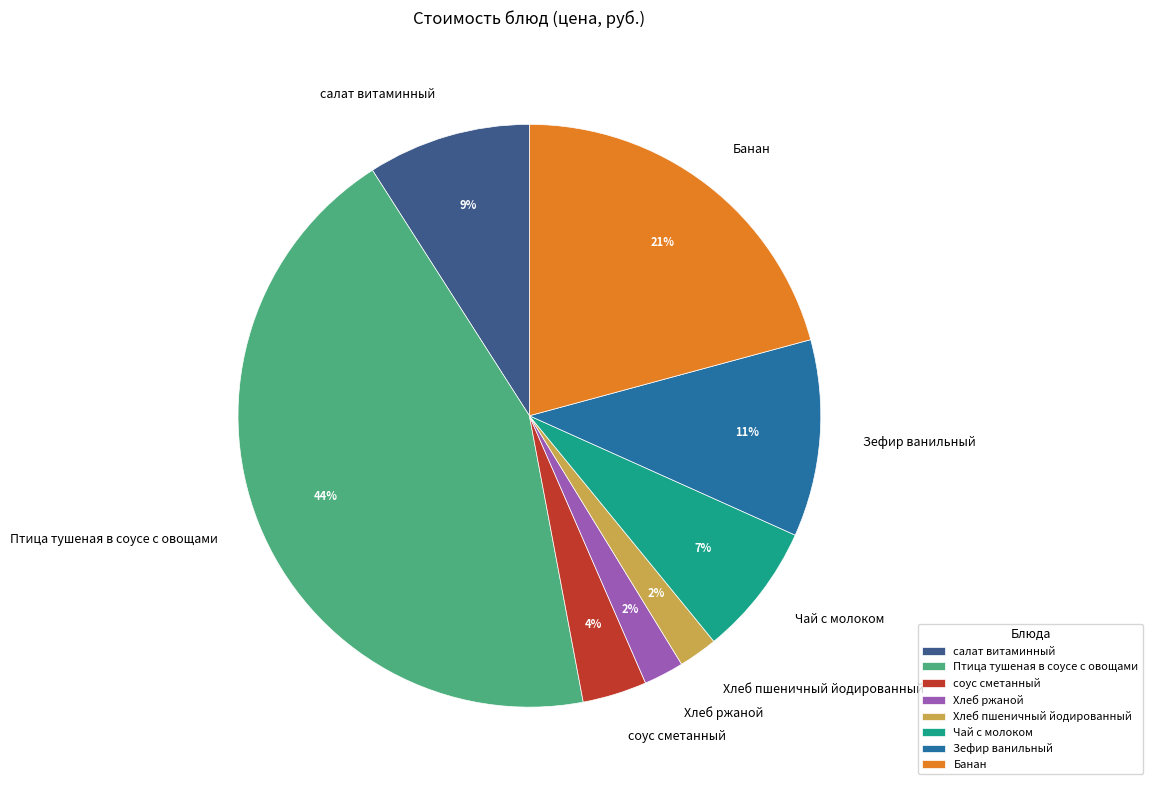

How many segments does this pie chart have?

8